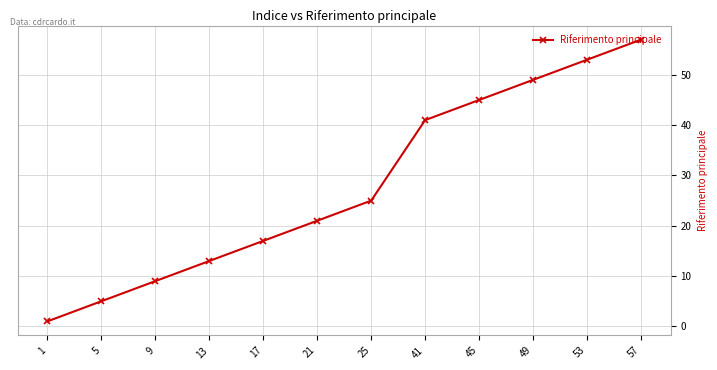

The chart shows a value of 25 at 45. True or false?

False